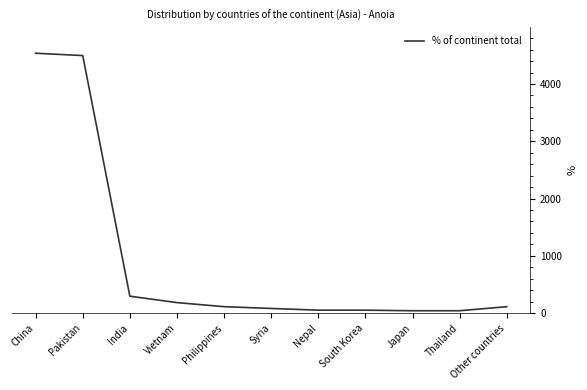

What is the greatest value displayed?

4537